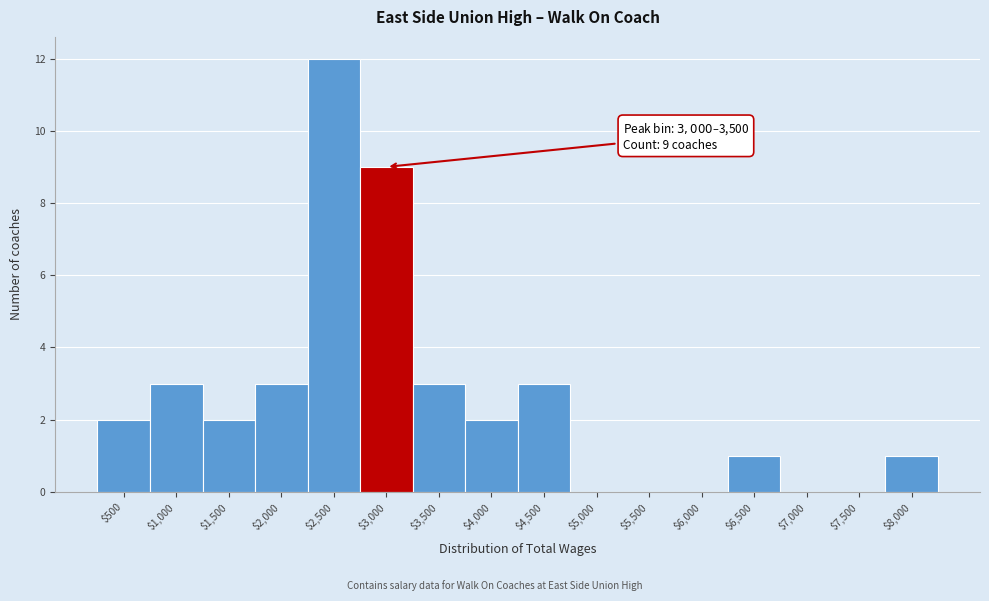

What is the greatest value displayed?

12